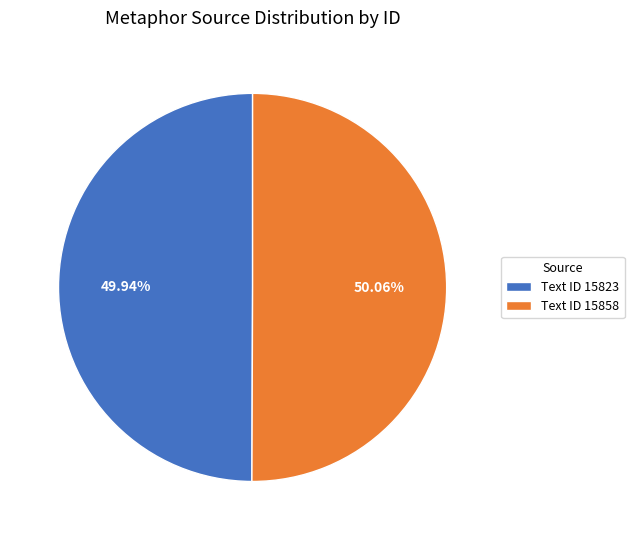

Is there any slice that represents more than half of the pie?

Yes